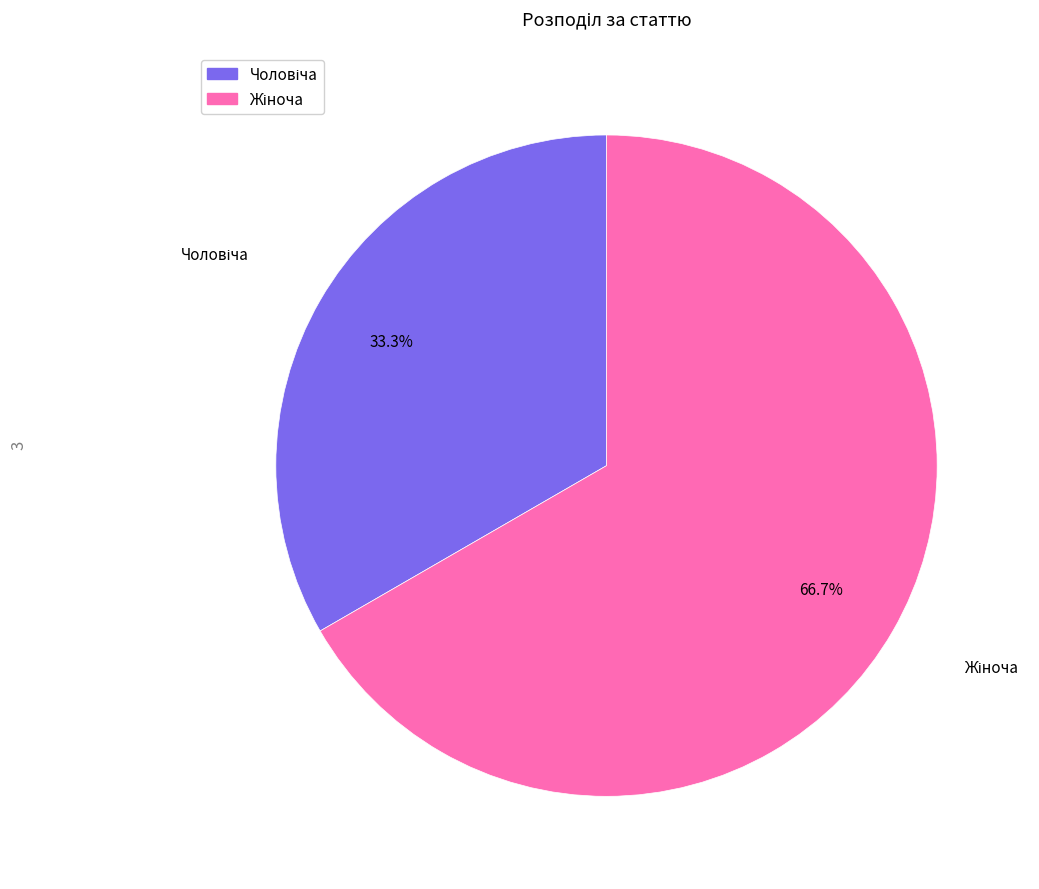

Does any single category account for the majority?

Yes